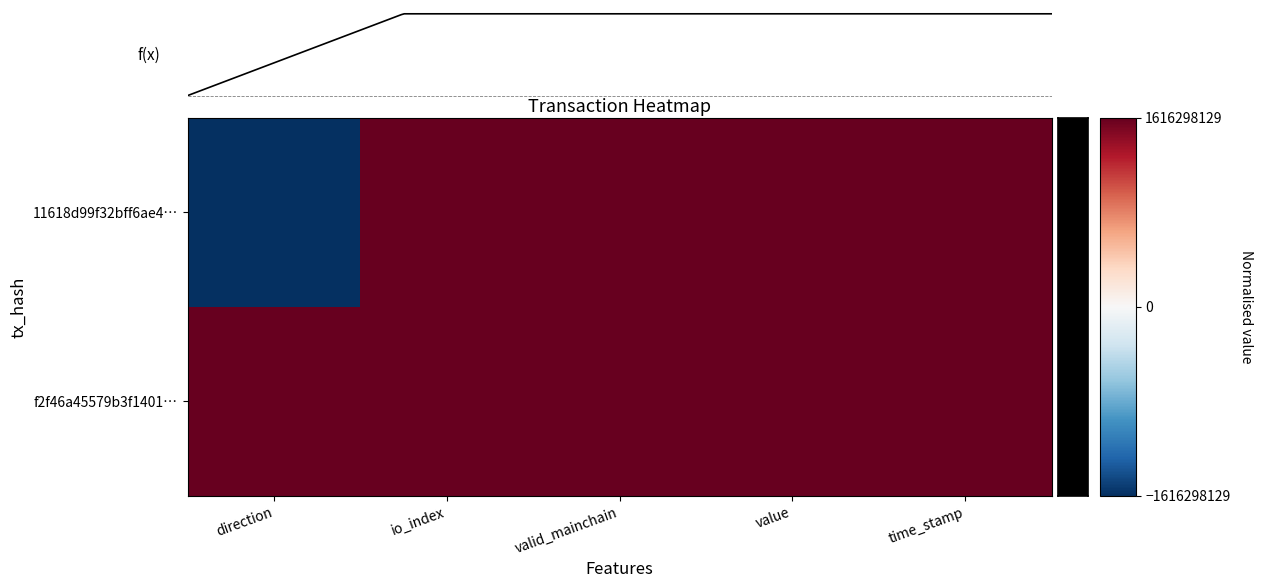

Reading left to right, transcribe all the data shown in this chart.

11618d99f32bff6ae4…: direction=-1.0	io_index=1.0	valid_mainchain=1.0	value=1.0	time_stamp=1.0
f2f46a45579b3f1401…: direction=1.0	io_index=1.0	valid_mainchain=1.0	value=1.0	time_stamp=1.0